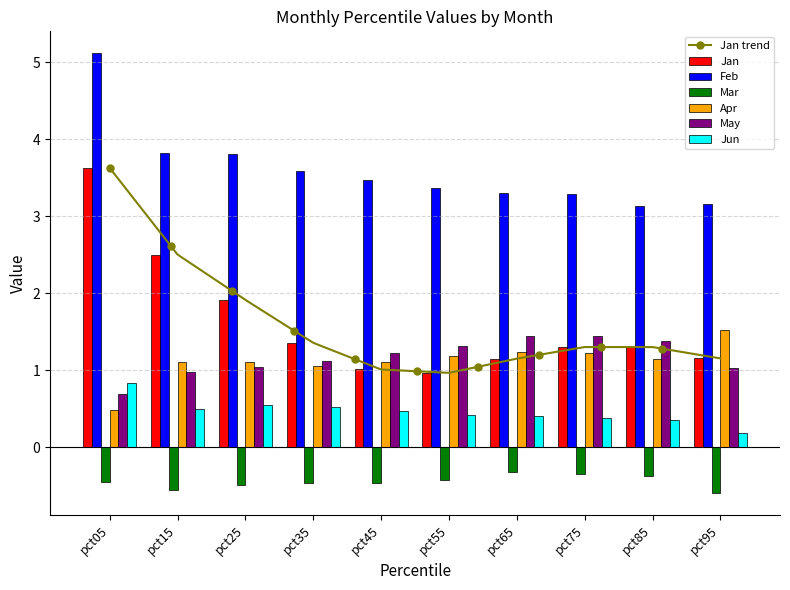

What is the lowest value of the Feb series?

3.1